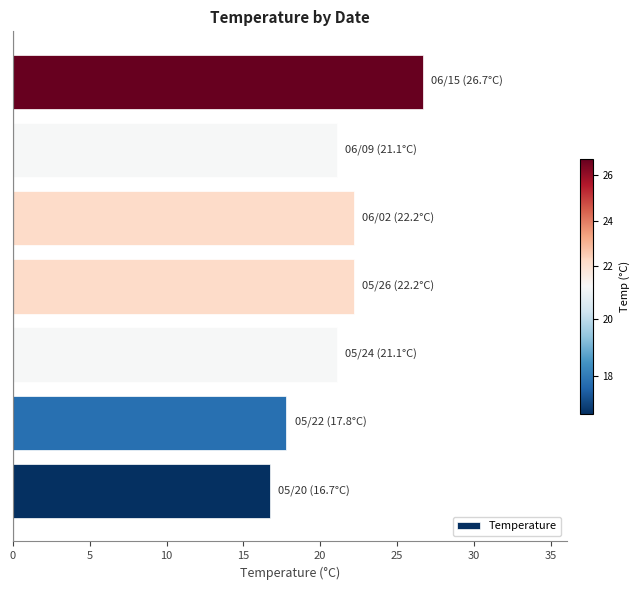

What is the minimum value shown in the chart?

16.7